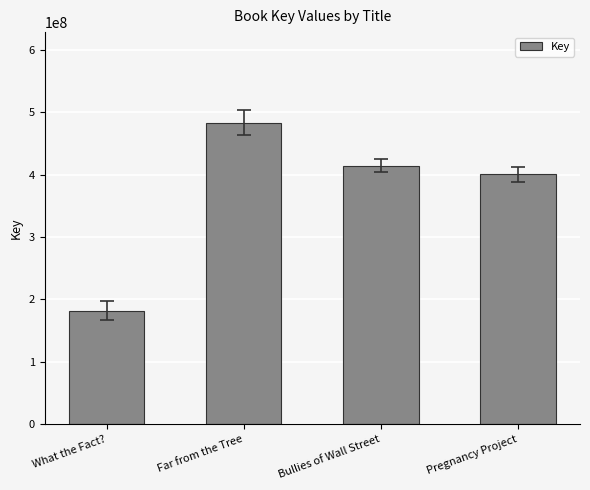

What is the change in value from Far from the Tree to Bullies of Wall Street?

-69000732